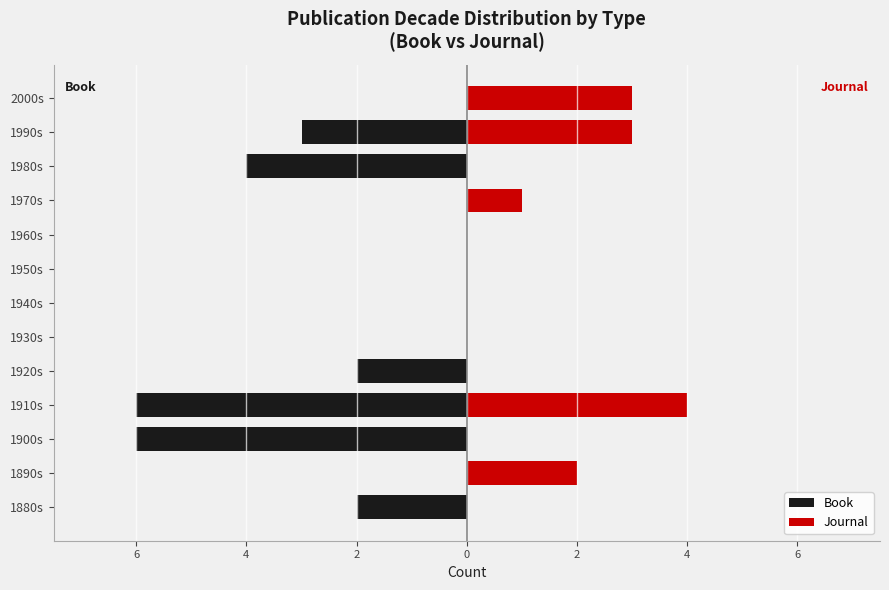

What is the average value of the Book series?

-2